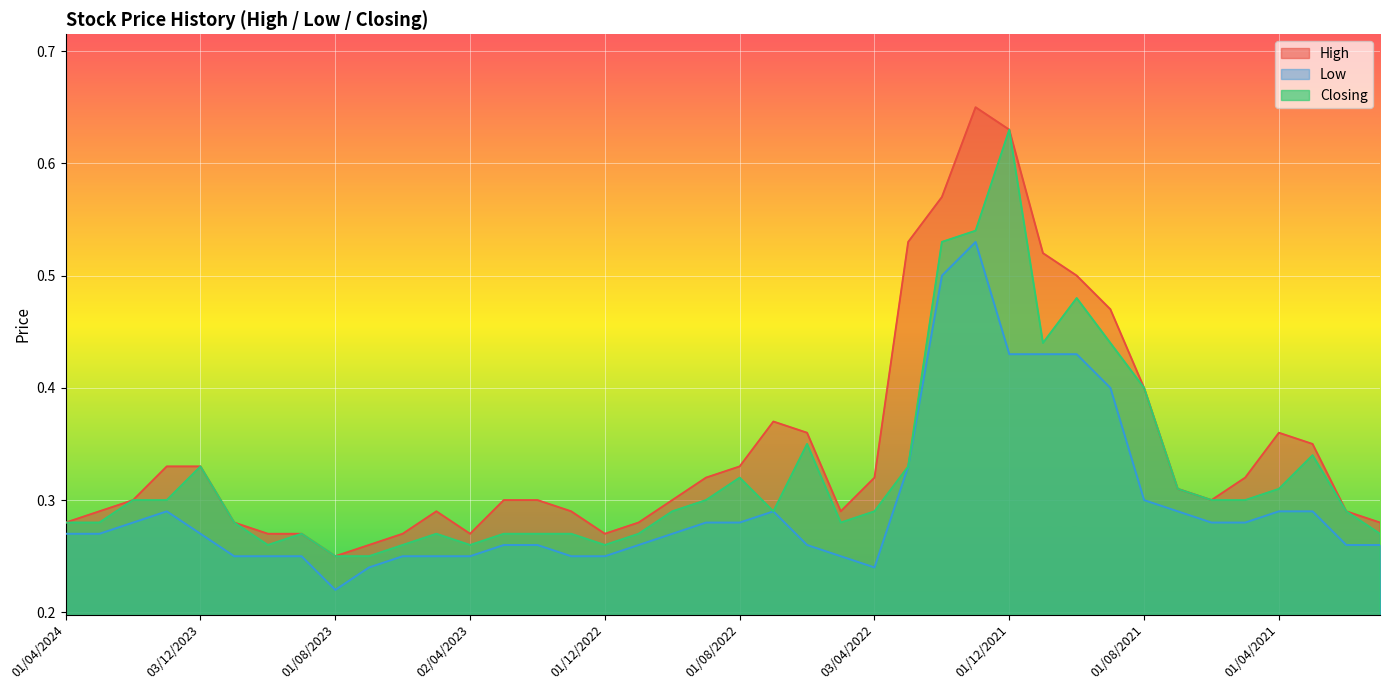

Read the Low value at 01/11/2022.

0.3